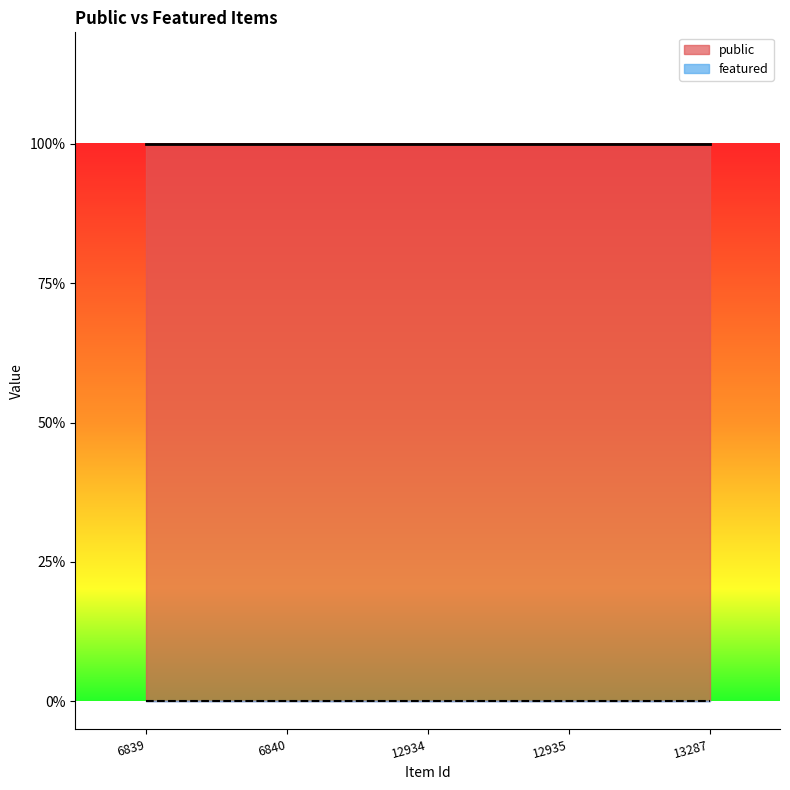

What is the value of the public point at the 5th from the left?

1